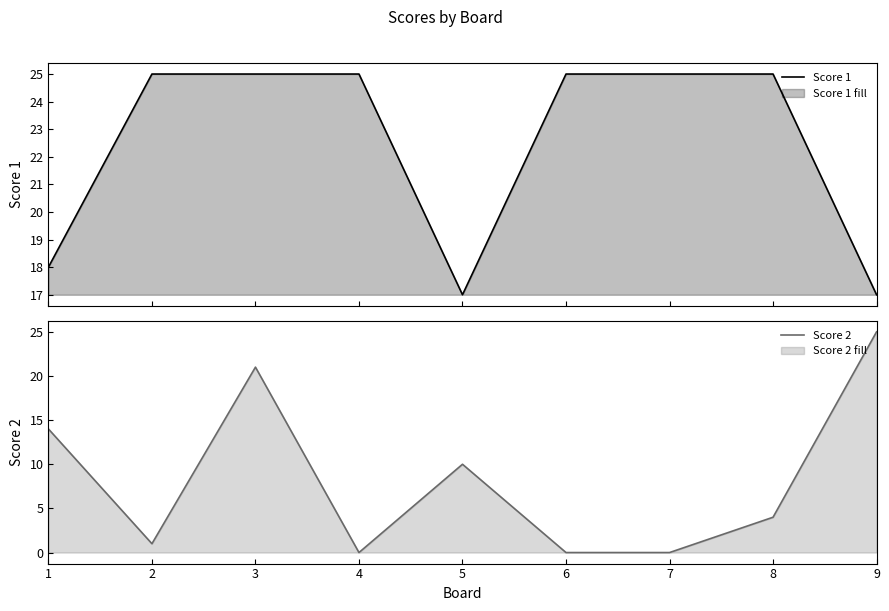

The value of Score 2 at 8 is 4. True or false?

True